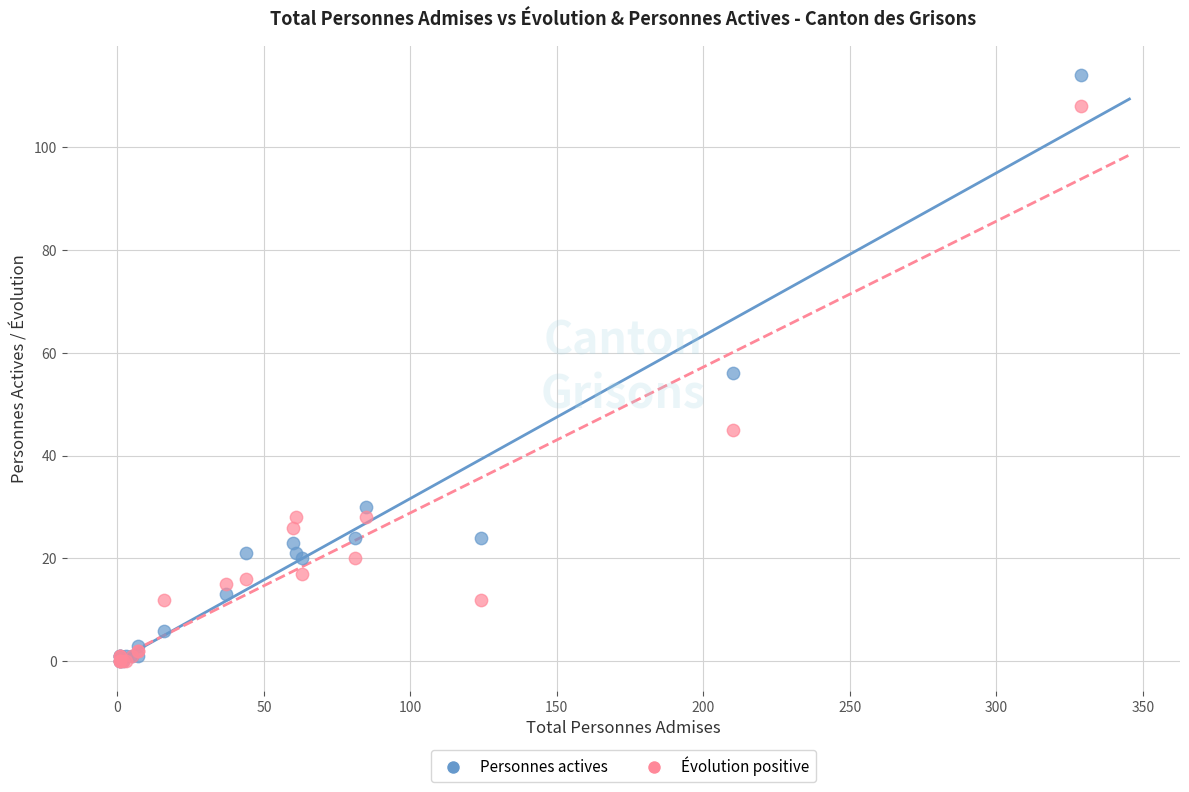

Which series reaches the maximum Y coordinate?

Personnes actives